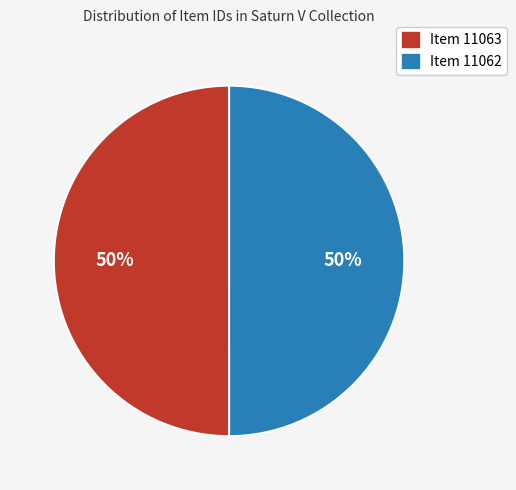

The Item 11063 slice represents 60% of the pie. True or false?

False